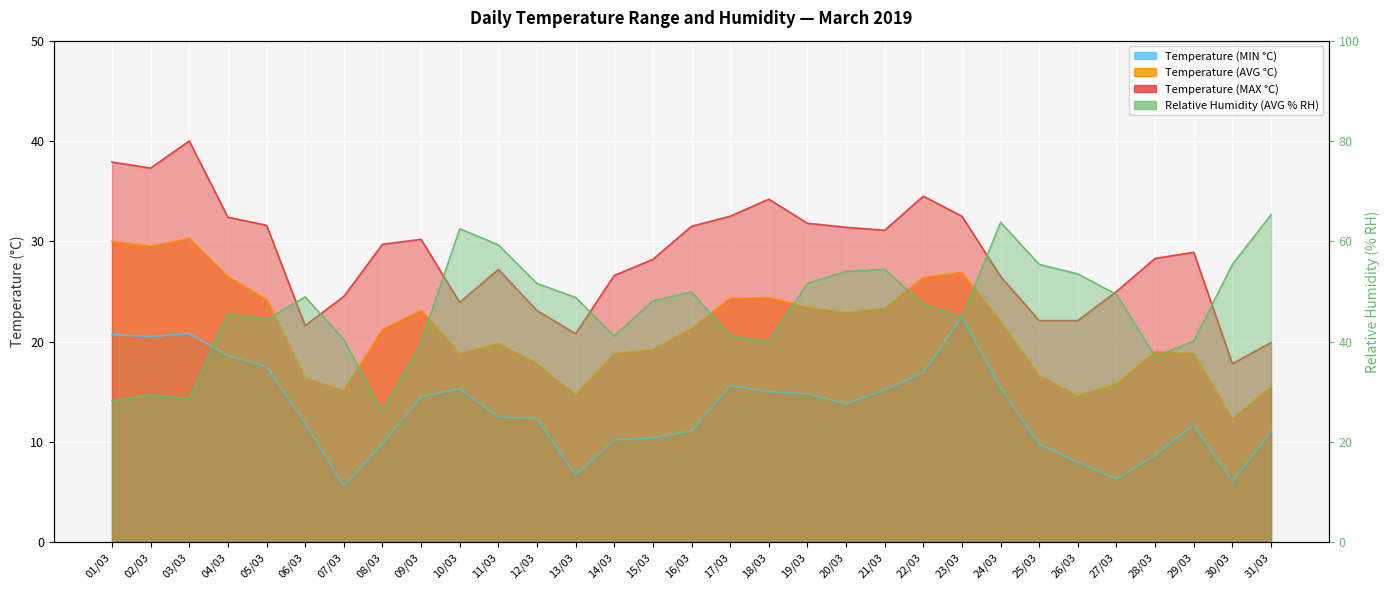

In Relative Humidity (AVG % RH), how many points are higher than both neighbors (excluding endpoints)?

7